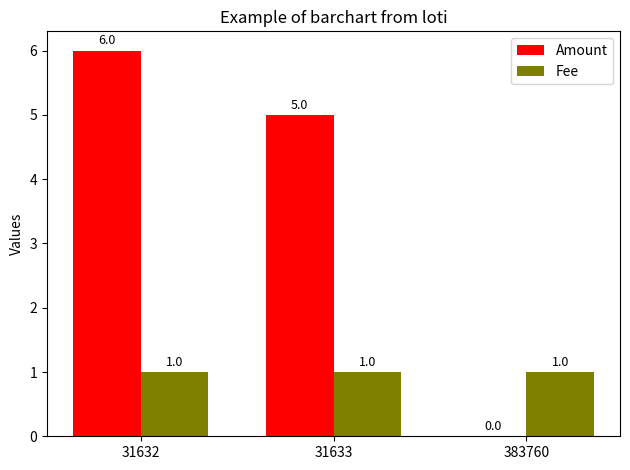

What is the sum of all Fee values?

3